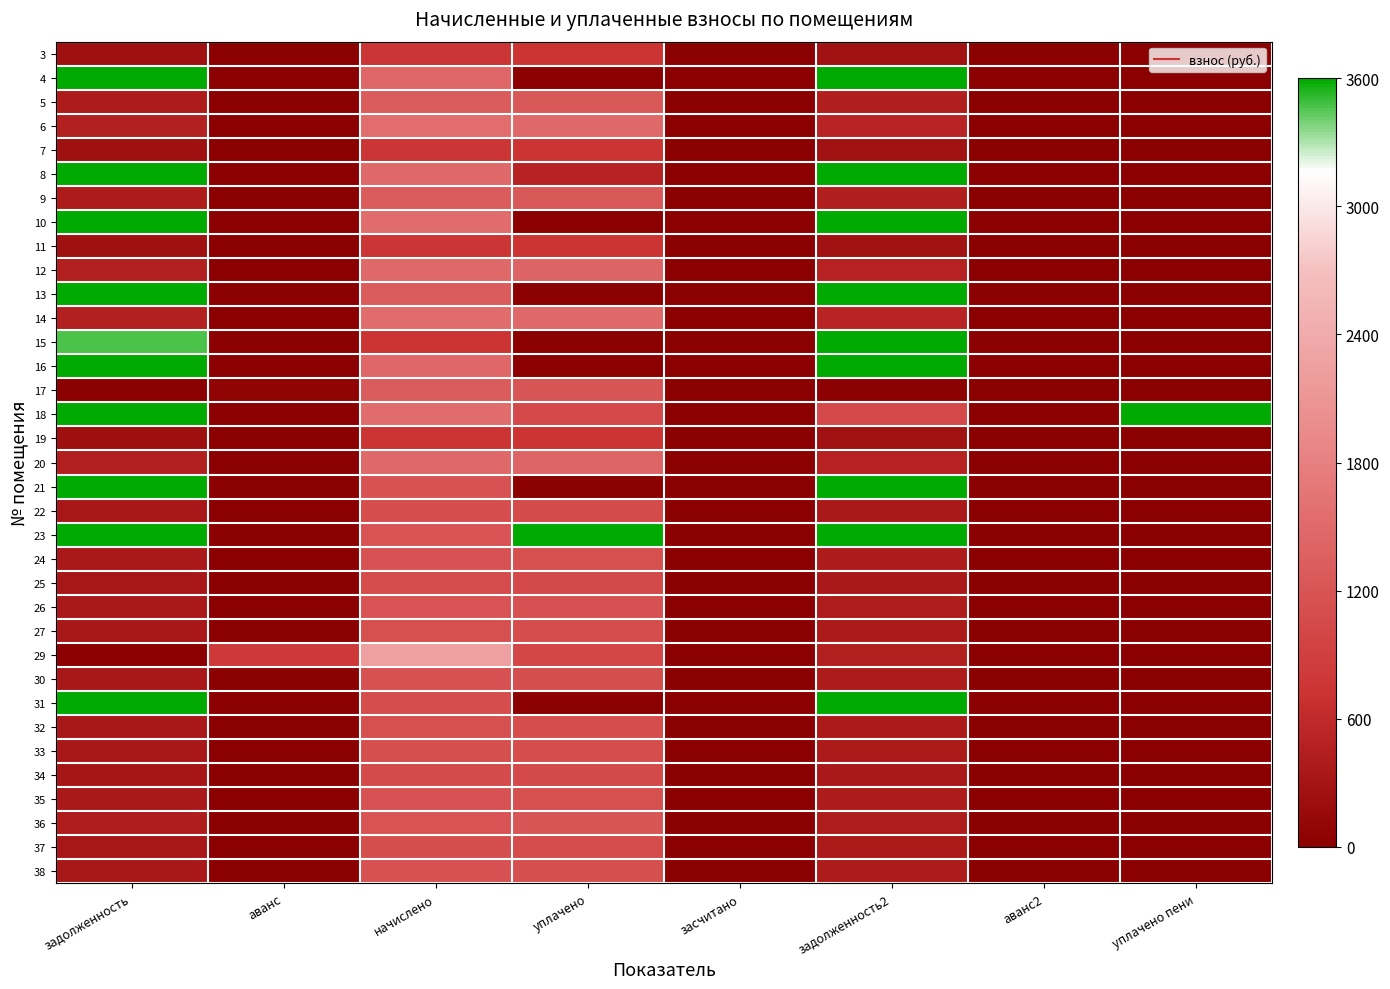

Count the number of categories in the chart.

8